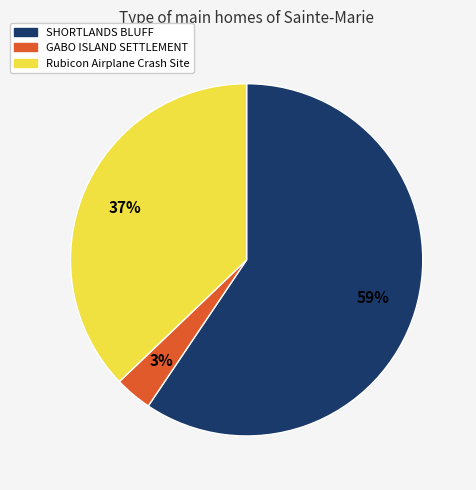

How many segments does this pie chart have?

3